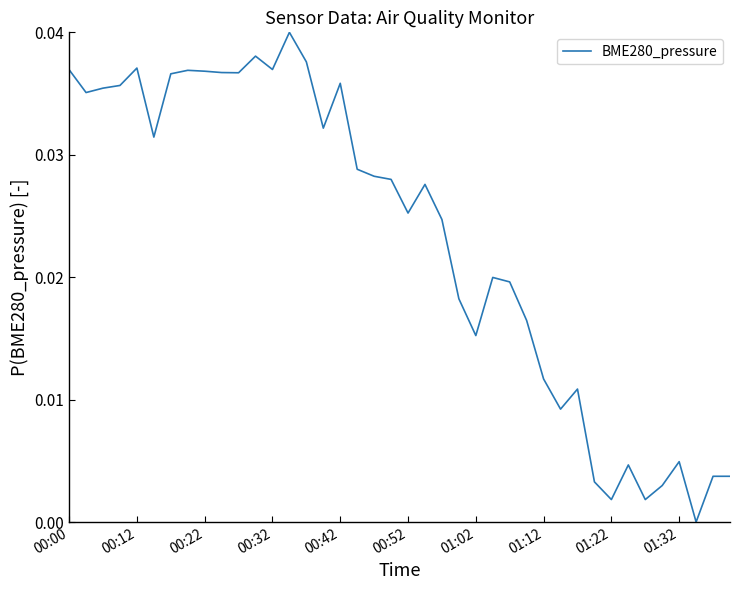

Does the chart have visible grid lines?

No